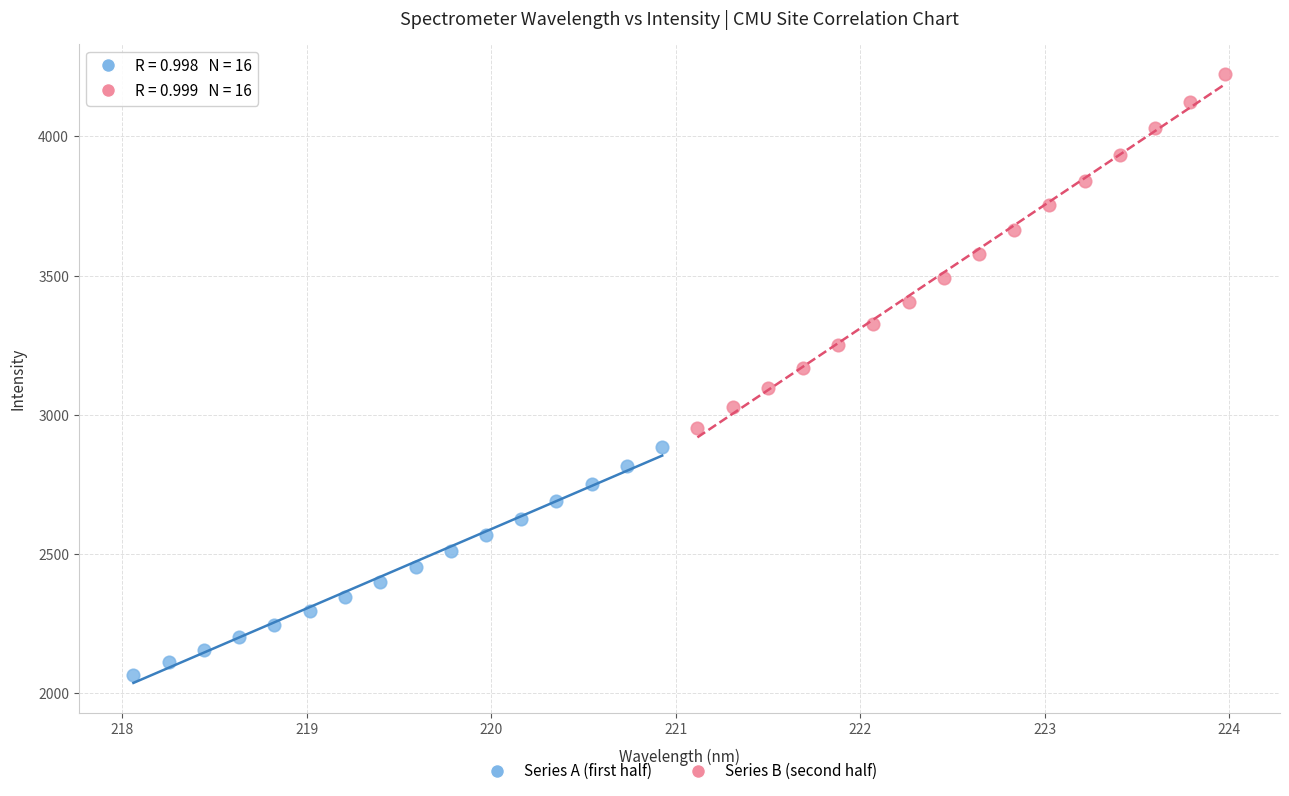

Which series reaches the minimum Y coordinate?

Series A (first half)